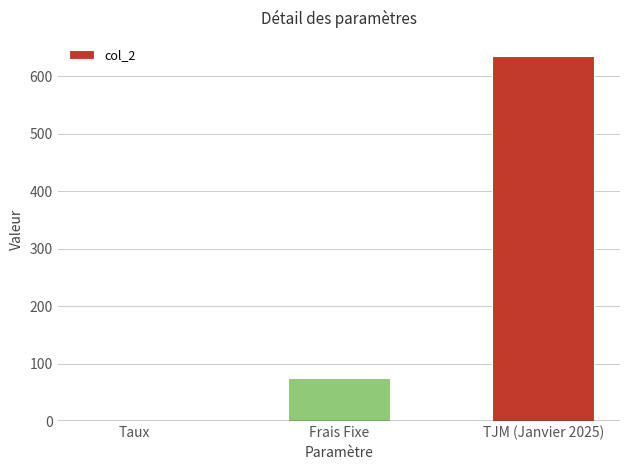

Where is the data nearest to the value 317?

Frais Fixe